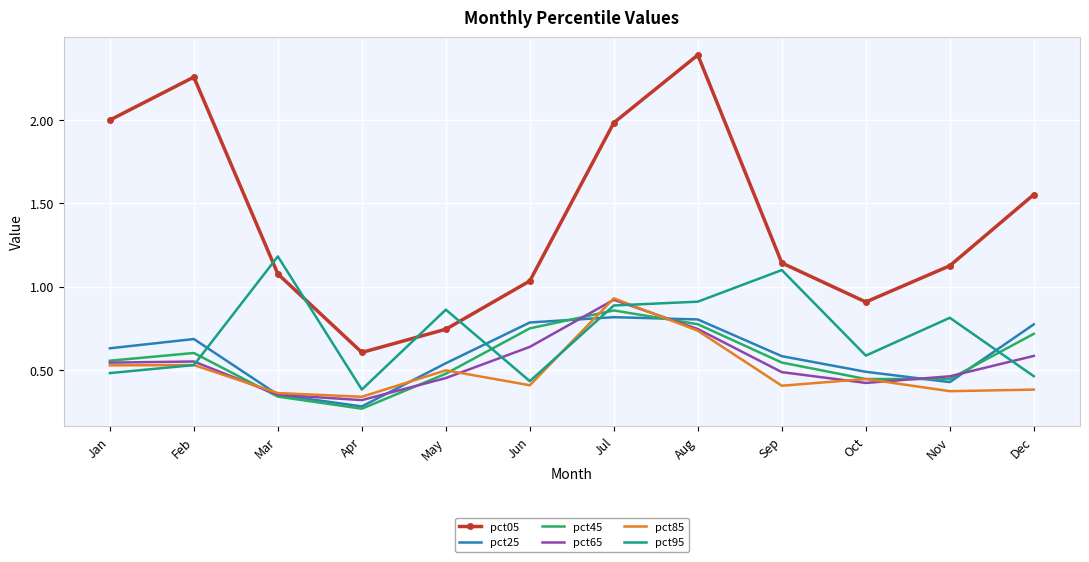

True or false: pct25 and pct05 intersect in this chart.

False